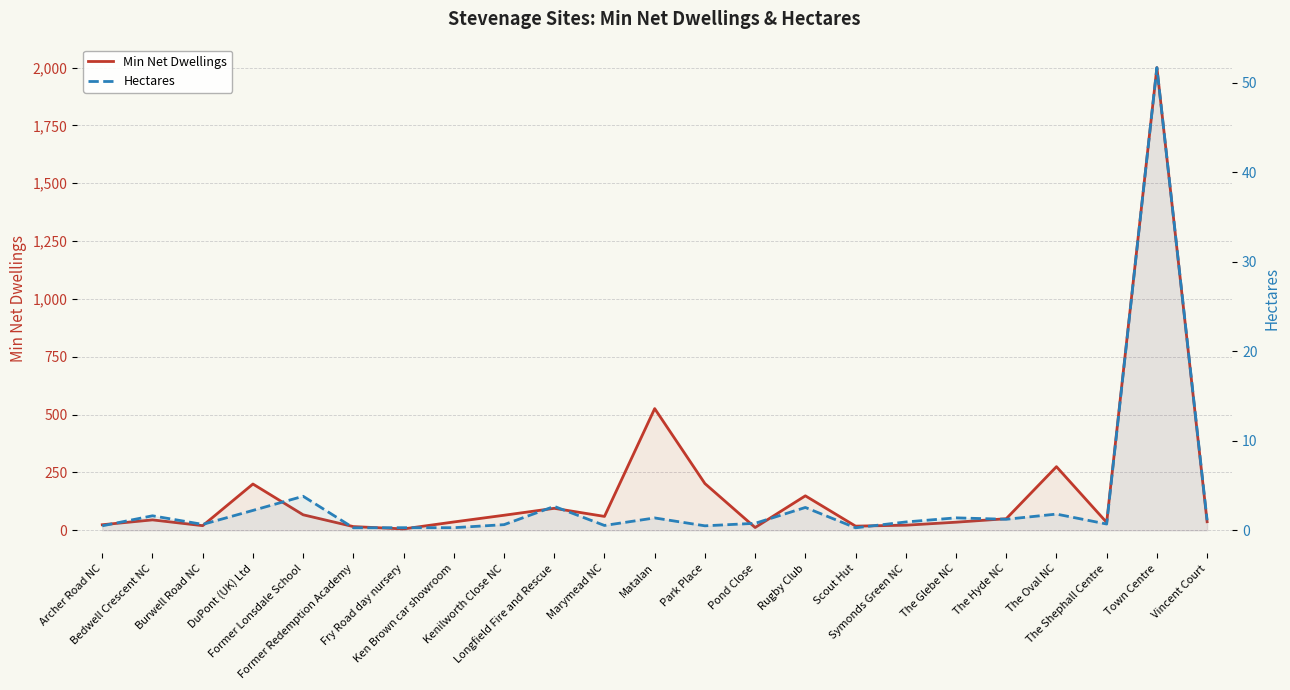

How many lines are shown in the chart?

2